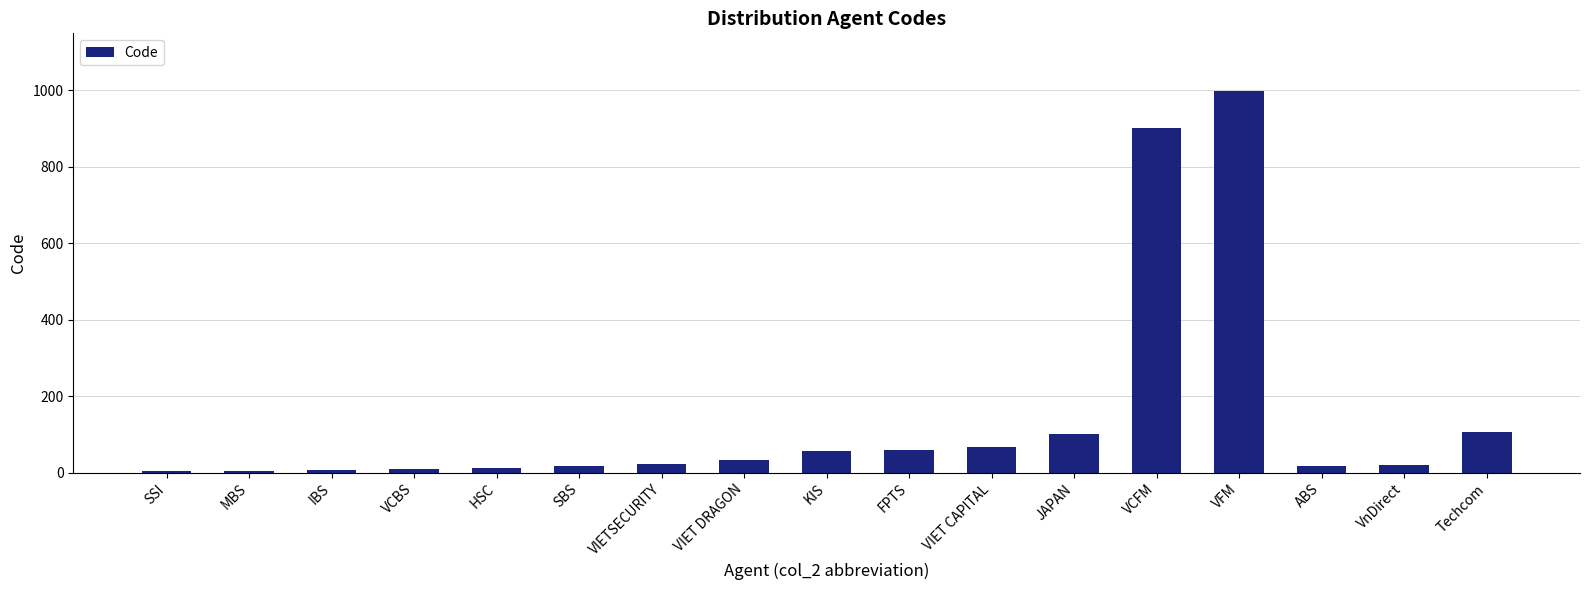

What is the change in value from SSI to VIET DRAGON?

+30